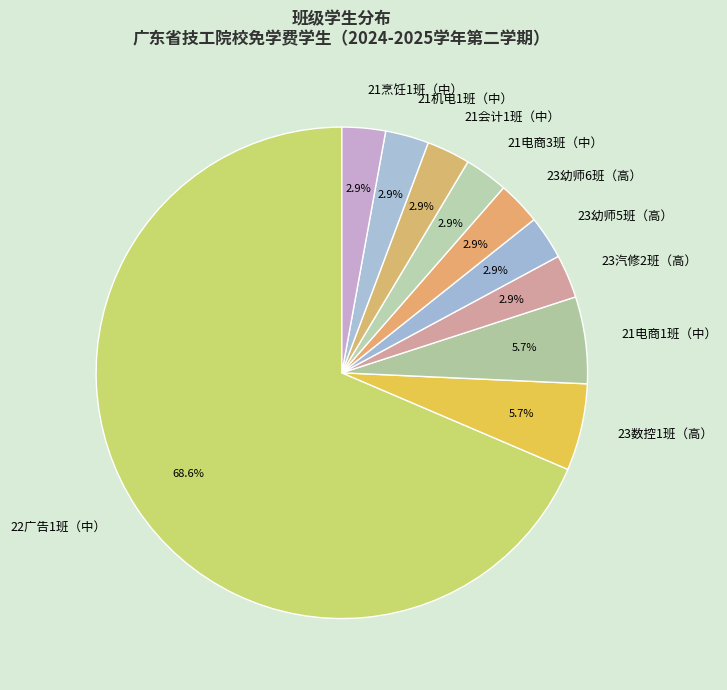

Approximately how many times larger is the value at 23数控1班（高） compared to 21会计1班（中）?

2.0